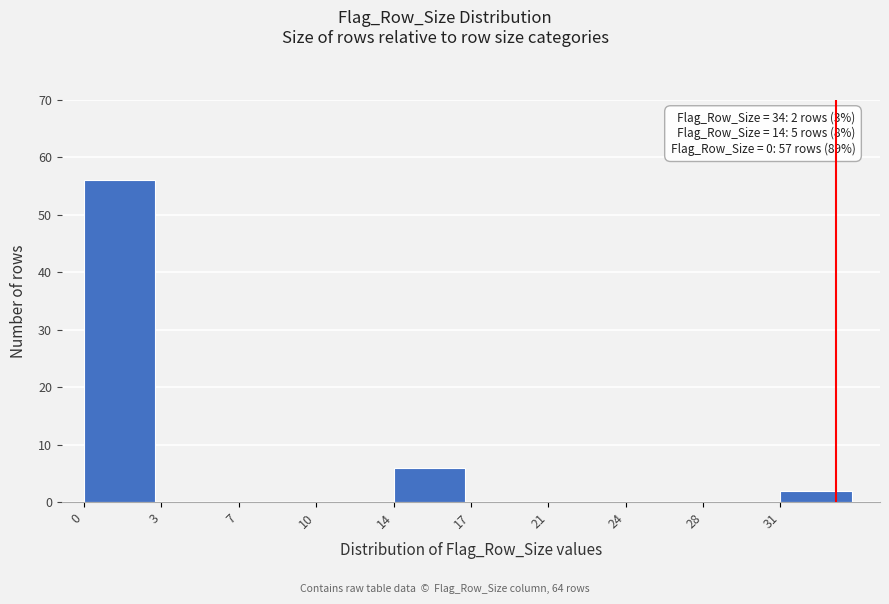

Reading right to left, list all the values displayed in this chart.

31=2	28=0	24=0	21=0	17=0	14=6	10=0	7=0	3=0	0=56